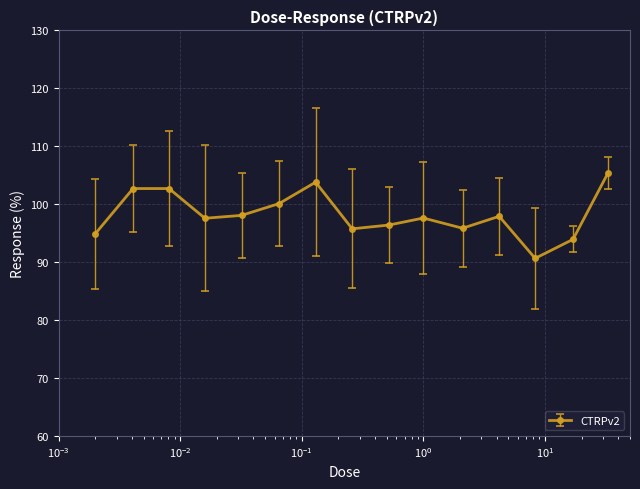

What is the value of the 13th point from the left?

90.7